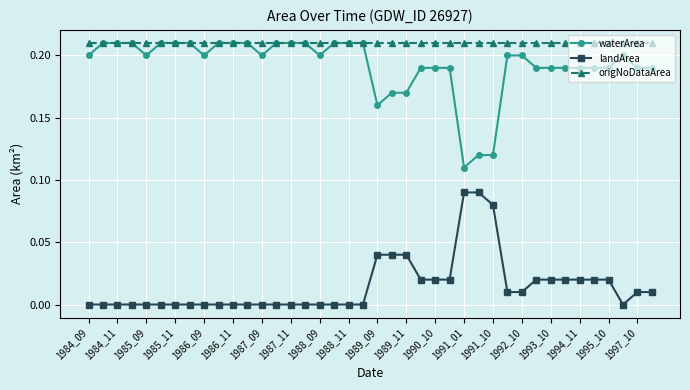

How many landArea values are between 0 and 1?

40